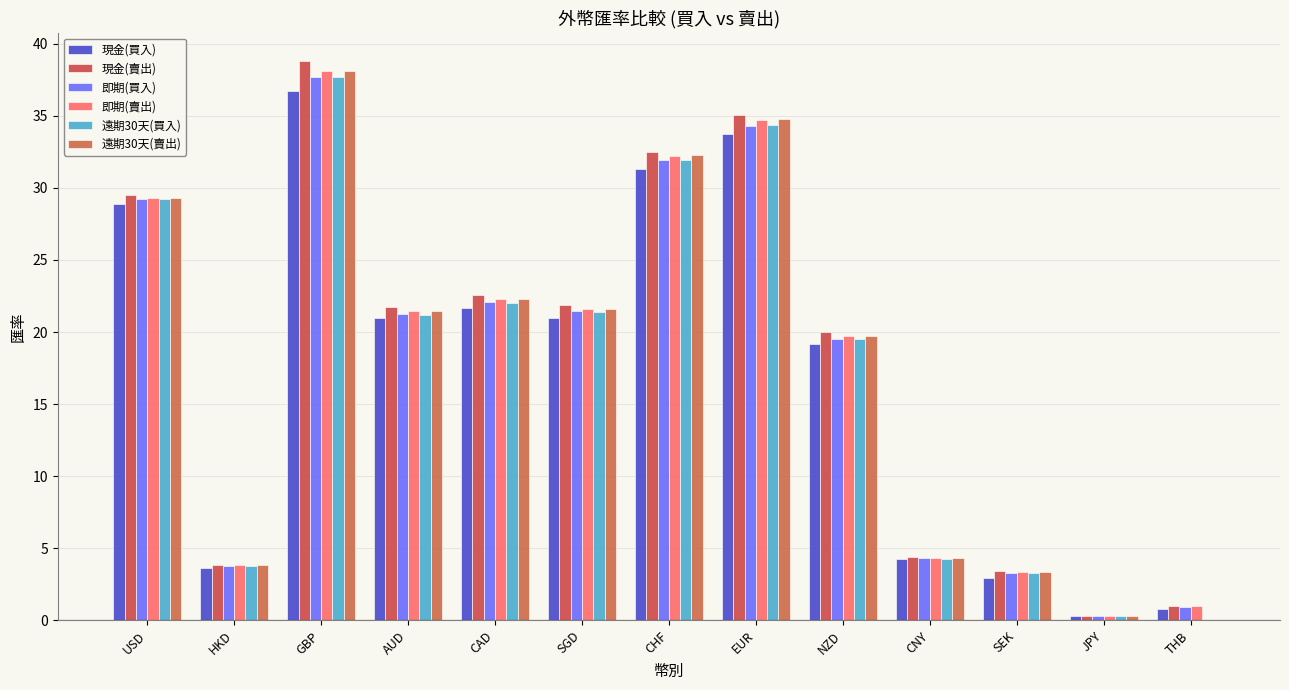

Which series has the largest range (max minus min)?

現金(賣出)